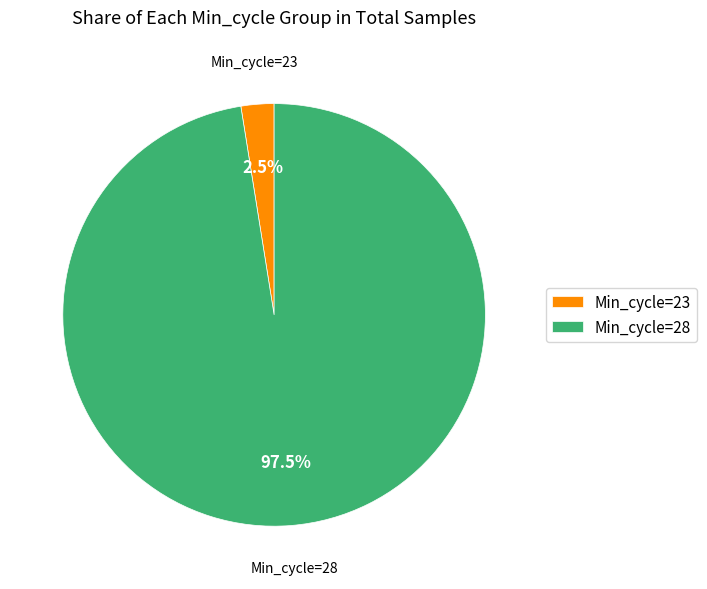

Which category has the smallest portion of the pie?

Min_cycle=23